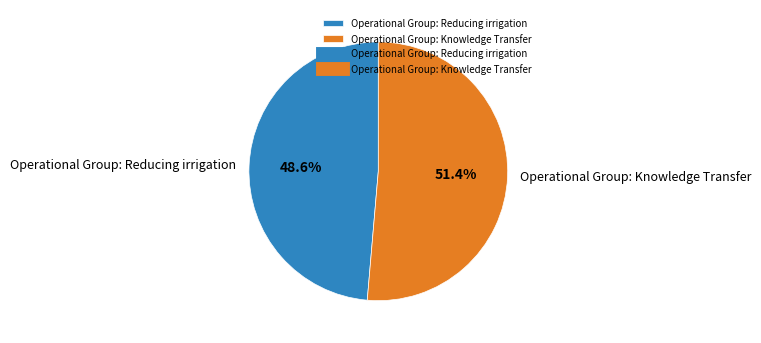

Is Operational Group: Knowledge Transfer the majority of the pie?

Yes